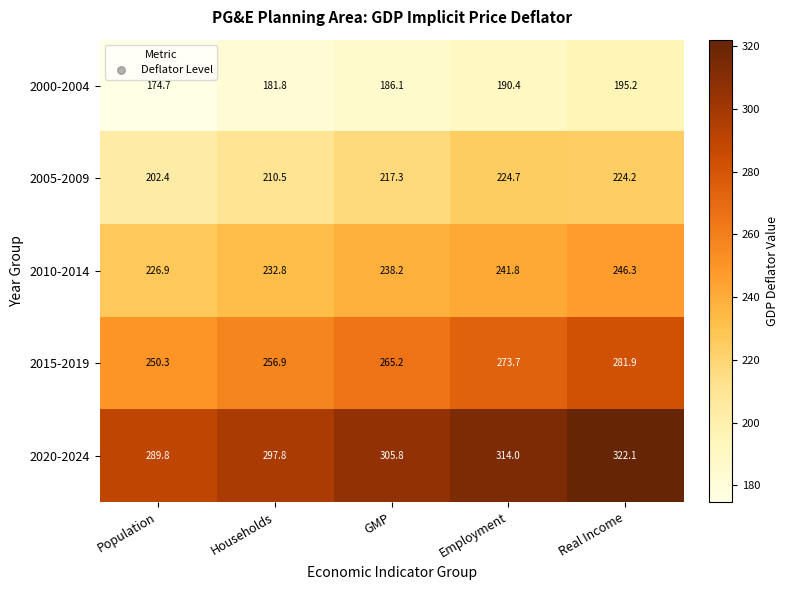

Where does the 2015-2019 series first go above 265?

GMP